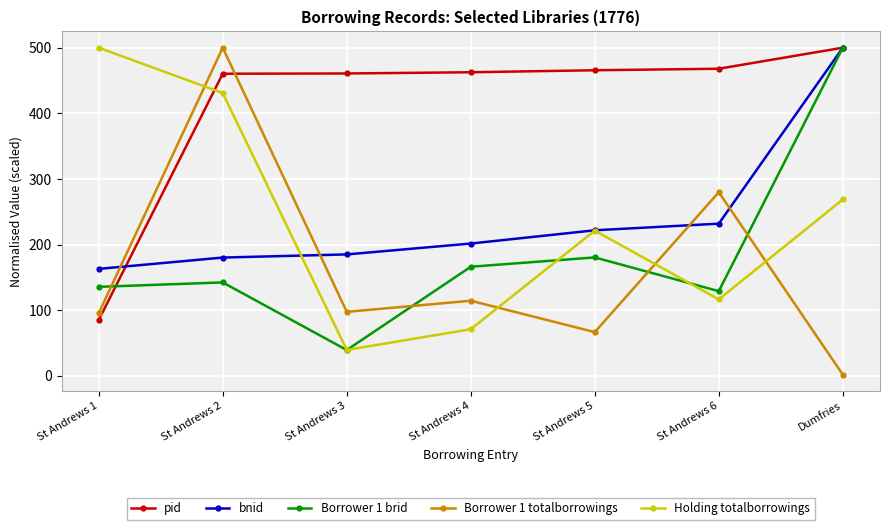

Which series changed the most between St Andrews 2 and Dumfries?

Borrower 1 totalborrowings